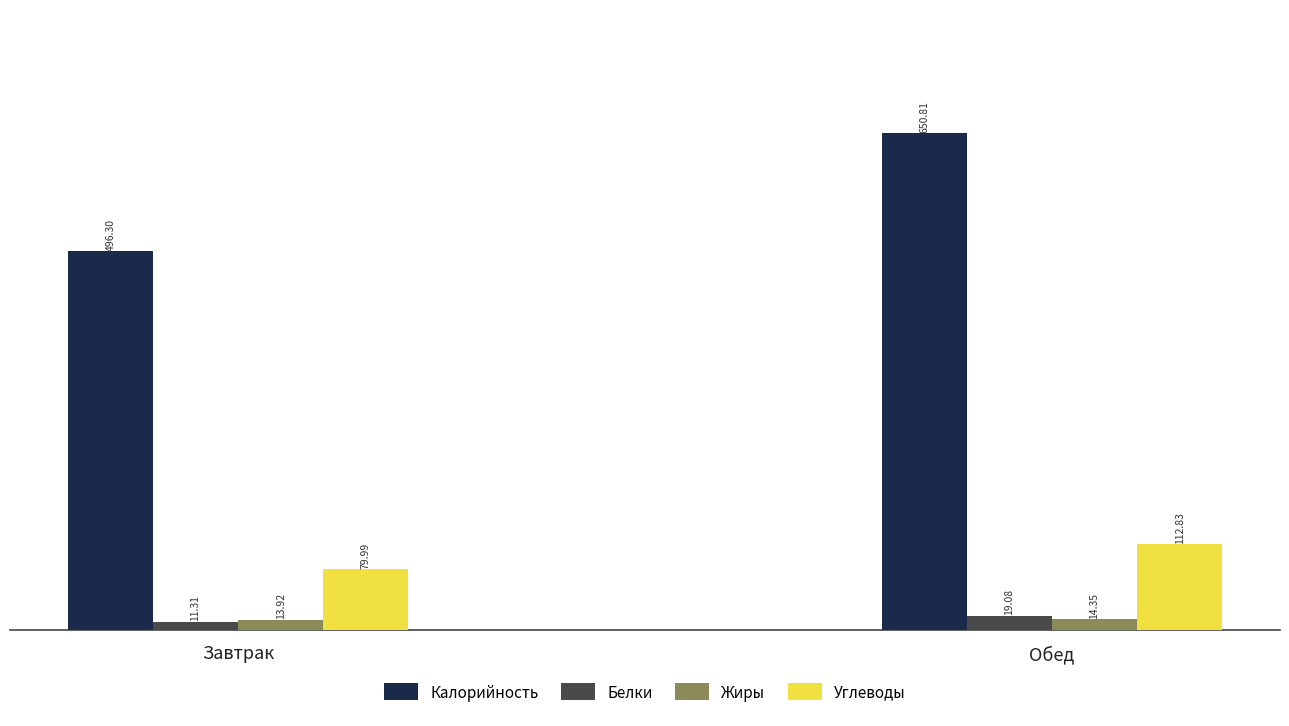

Rank the series at Обед from lowest to highest value.

Жиры, Белки, Углеводы, Калорийность